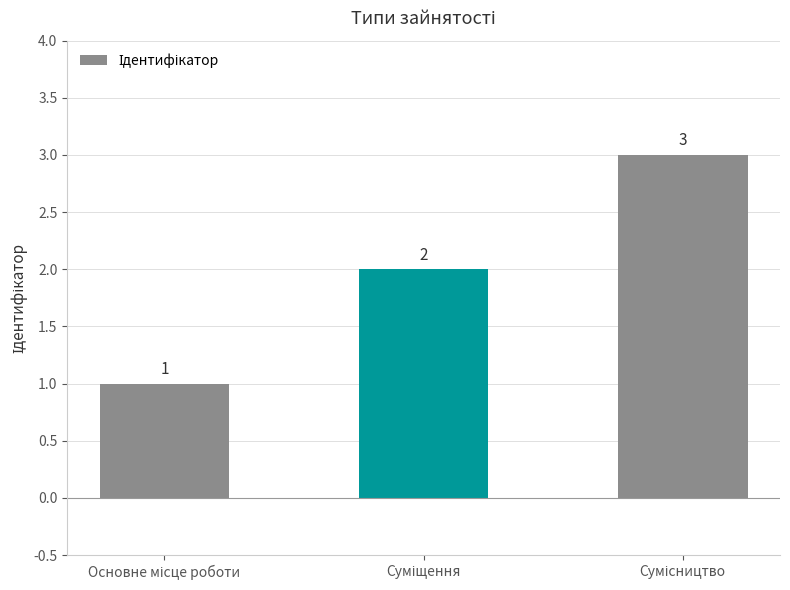

Count the values in the range 1 to 3.

3